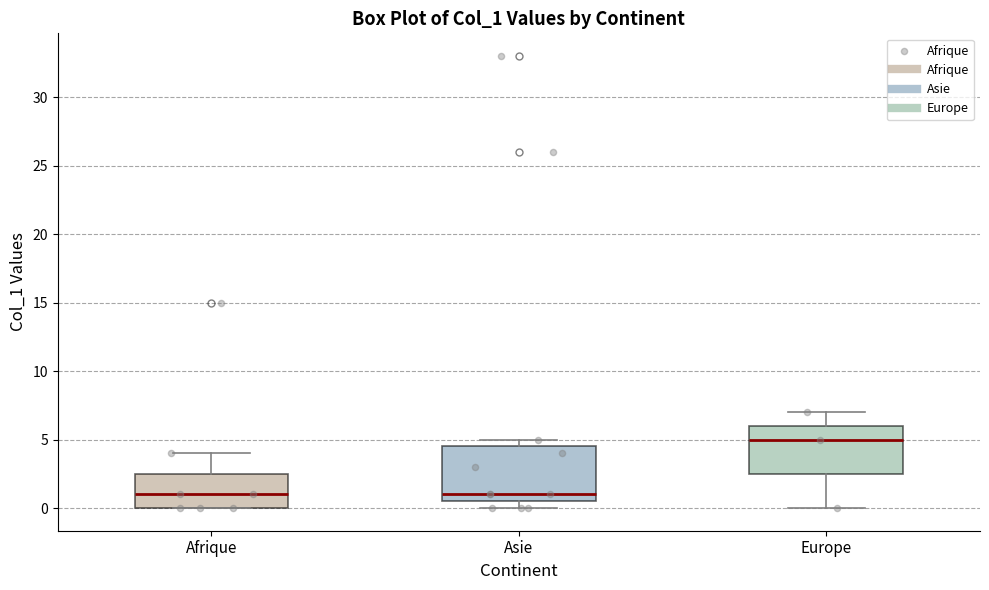

Reading left to right, transcribe this box plot: for each box, give where its median line is, the range the box spans, and where its two whiskers end, as read against the y-axis. The values are not printed on the chart, so give them approximately, as read against the axis.

Afrique: median 1.0, box 0.0 to 2.5, whiskers 0.0 to 4.0
Asie: median 1.0, box 0.5 to 4.5, whiskers 0.0 to 5.0
Europe: median 5.0, box 2.5 to 6.0, whiskers 0.0 to 7.0